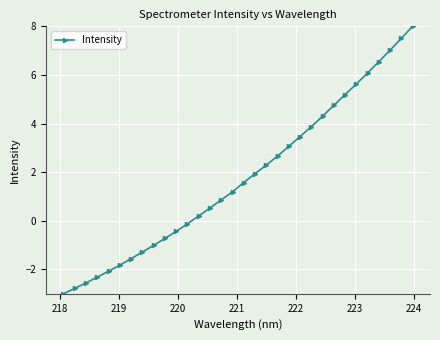

What is the minimum value shown in the chart?

-3.0